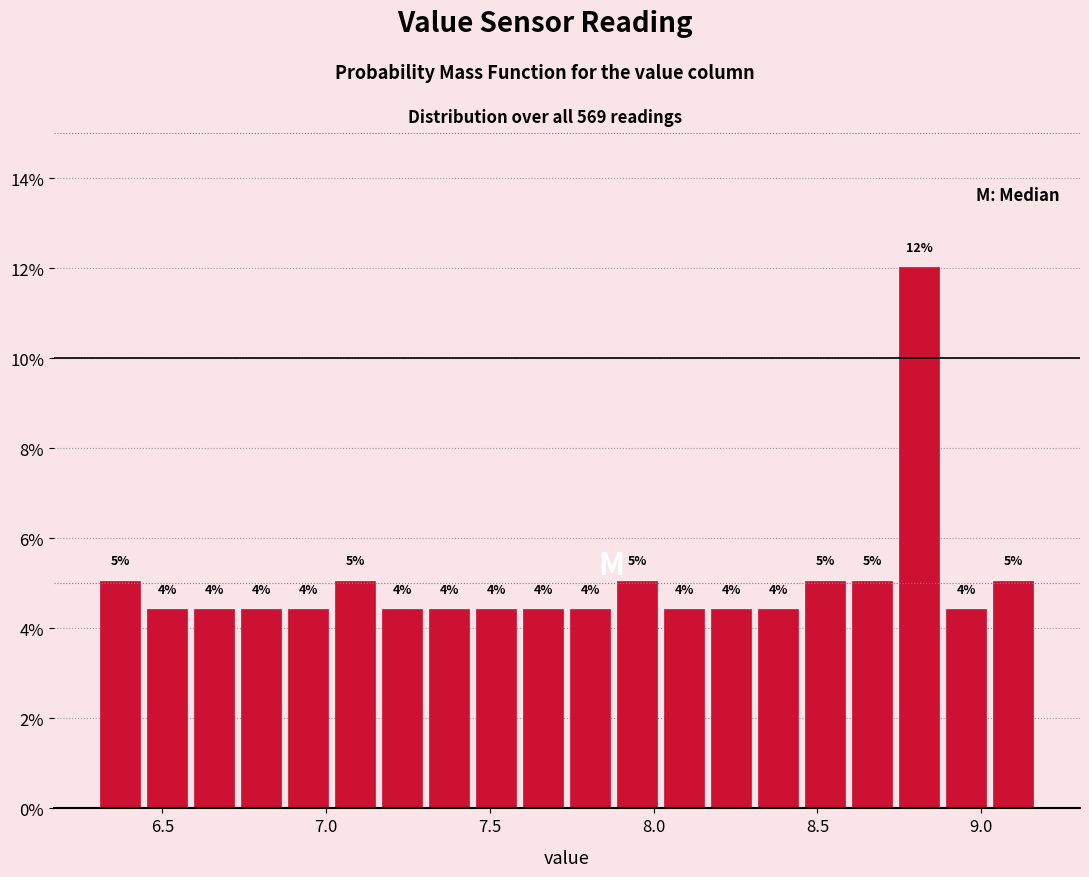

Read against the x-axis, roughly where is the centre of the tallest bar?

8.80